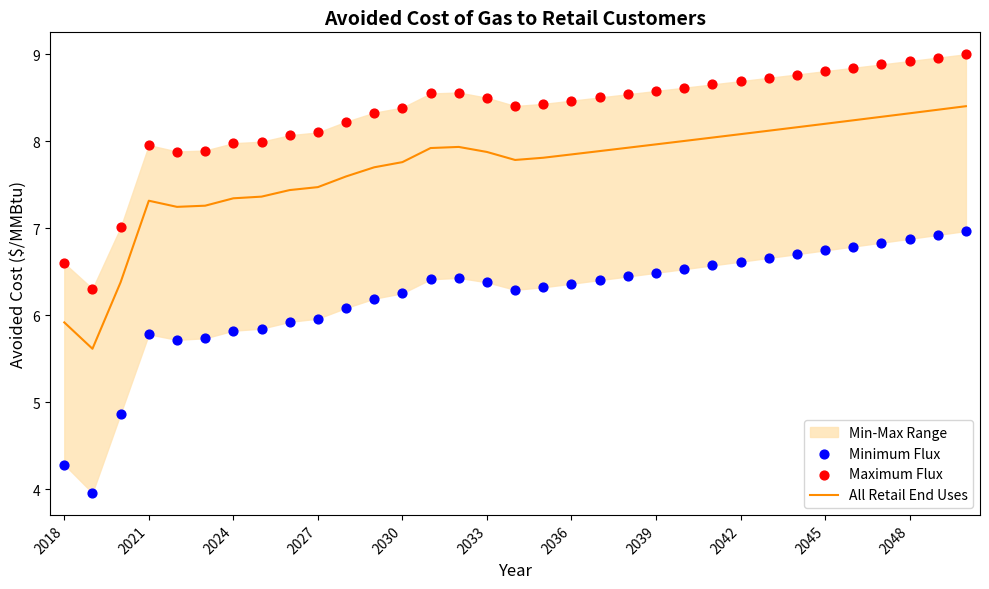

Which series has the largest Y range (max minus min)?

Minimum Flux